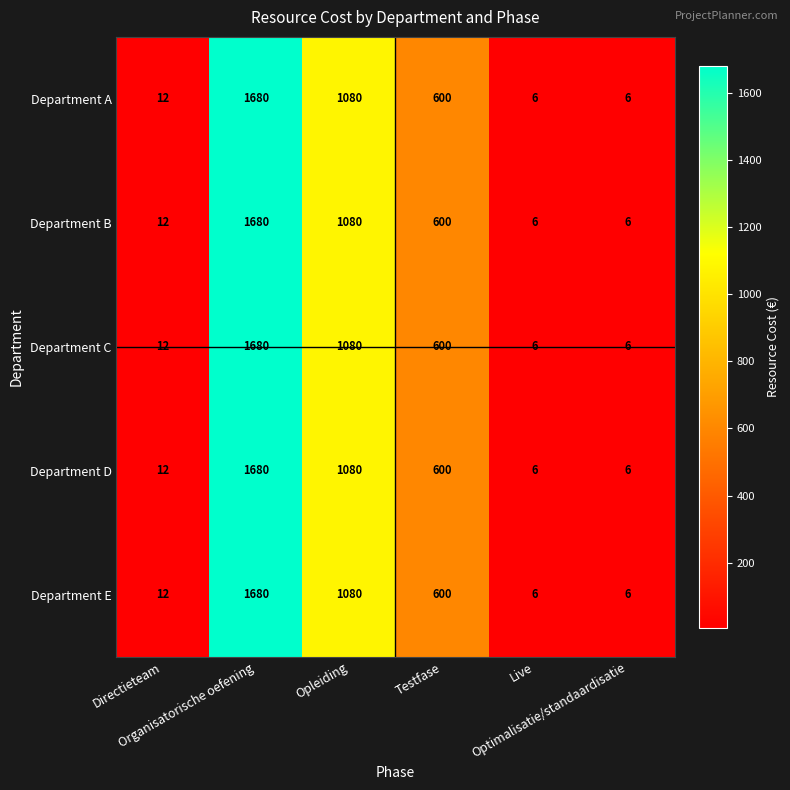

What is the difference between the maximum and second lowest values in the Department A series?

1674